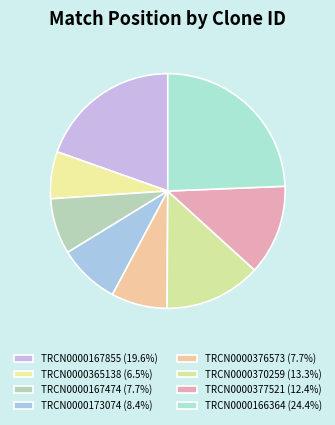

To the nearest percent, what is the average slice percentage?

12%